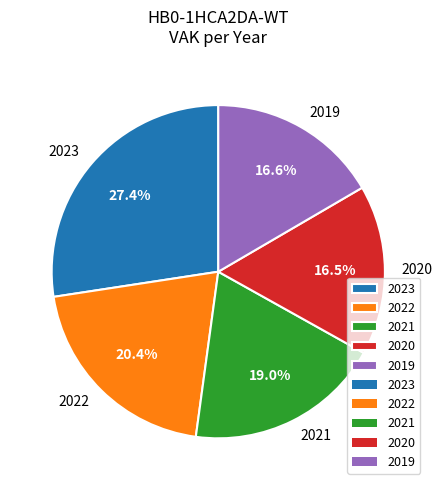

Which category has the biggest portion of the pie?

2023